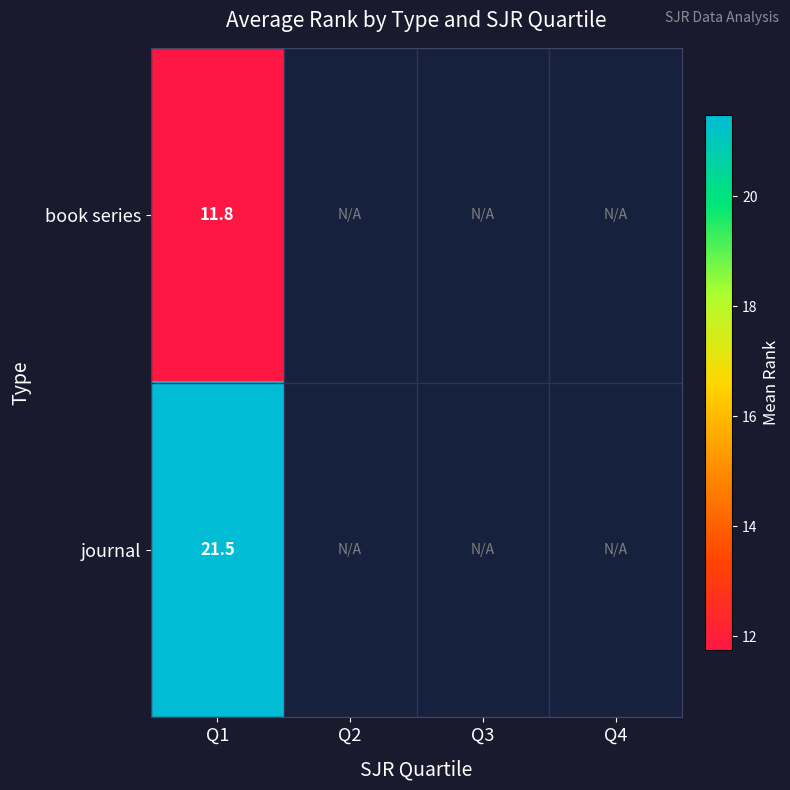

True or false: journal has a value of 21.5 at Q1.

True